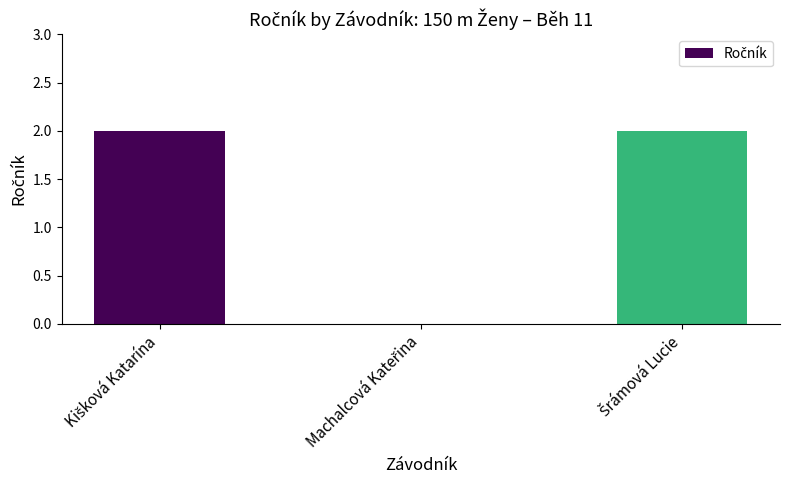

Are the bars horizontal?

No